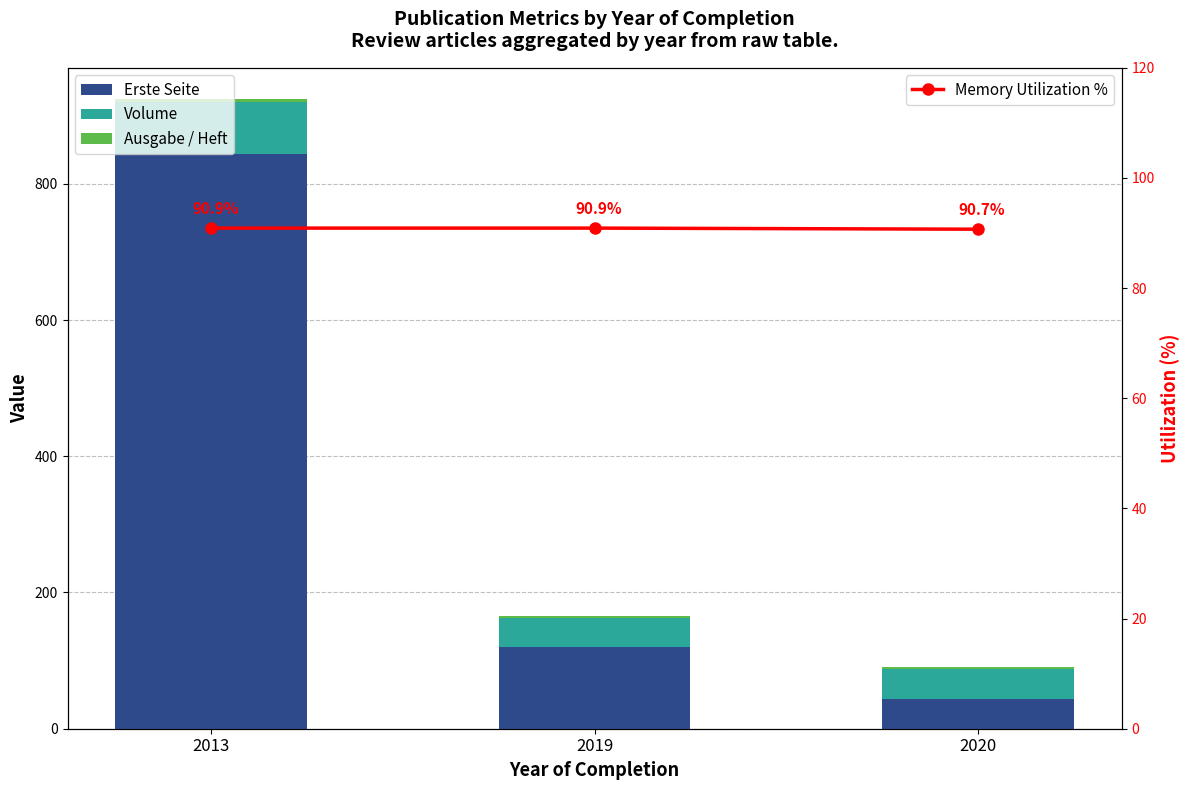

What are all the series names shown in the legend?

Erste Seite, Volume, Ausgabe / Heft, Memory Utilization %